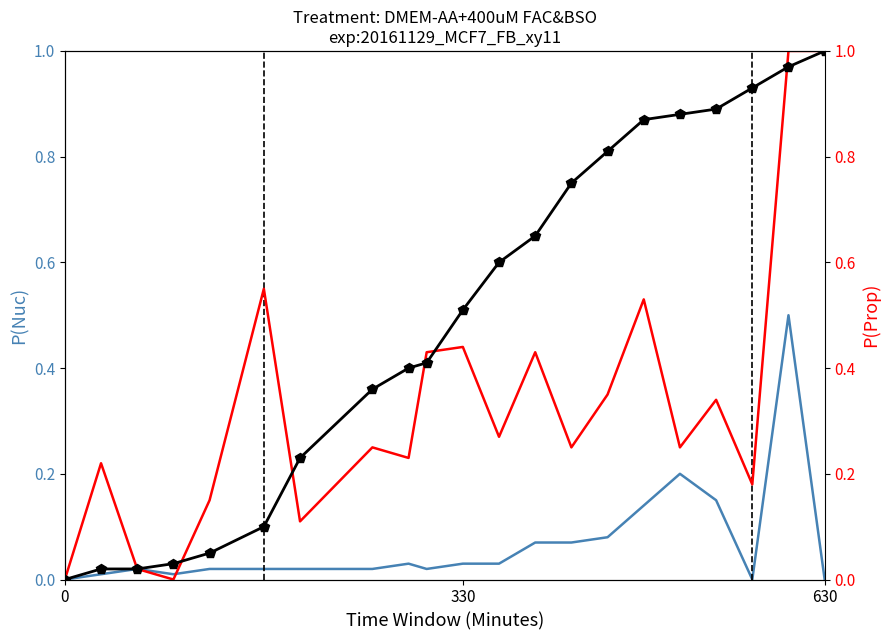

Is the value of P(Nuc) at 4 greater than the value of Cumulative (P_Nuc) at 10?

No